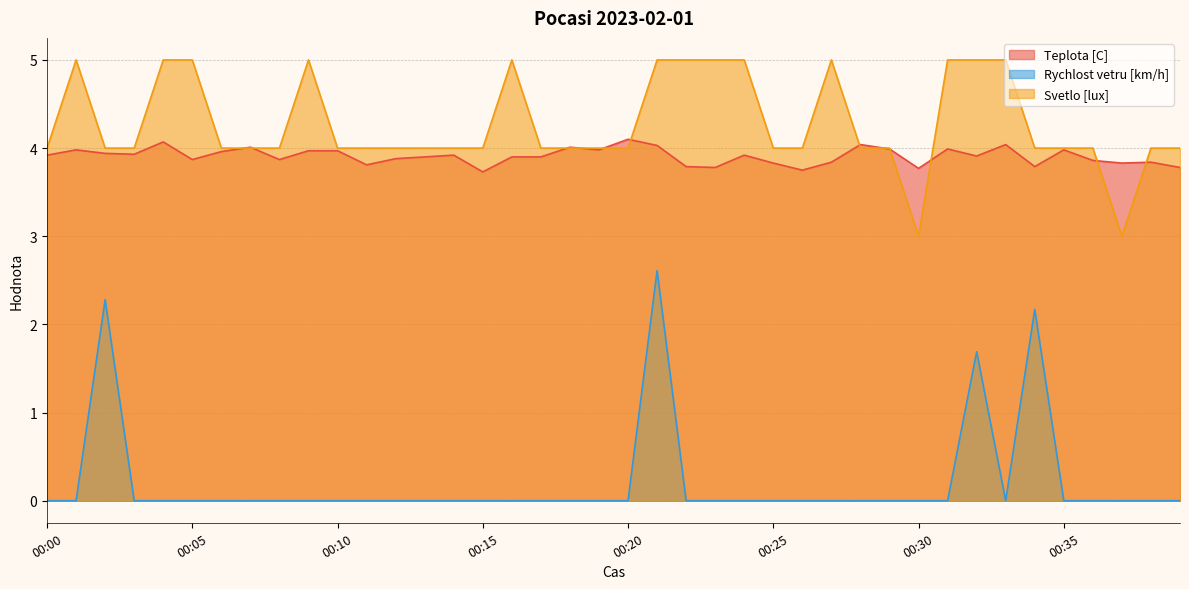

In Teplota [C], how many points are lower than both neighbors (excluding endpoints)?

12